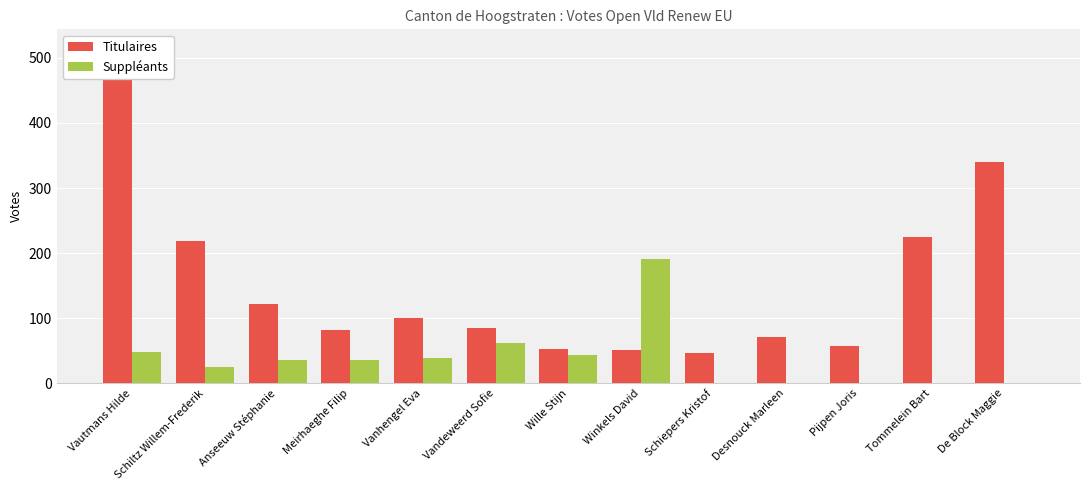

What is the average value of the Titulaires series?

148